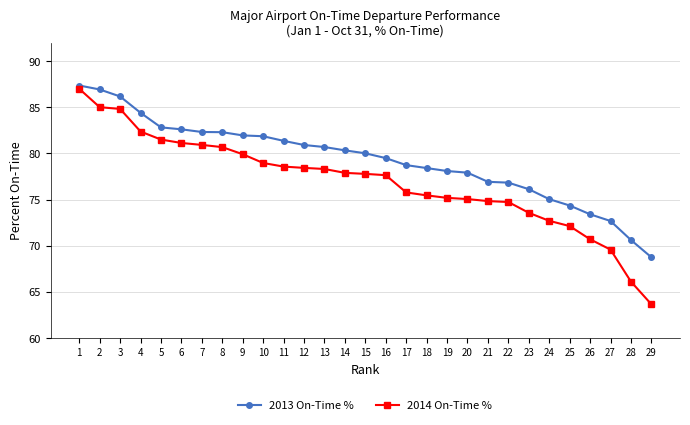

Is the value of 2013 On-Time % at 4 greater than the value of 2014 On-Time % at 1?

No